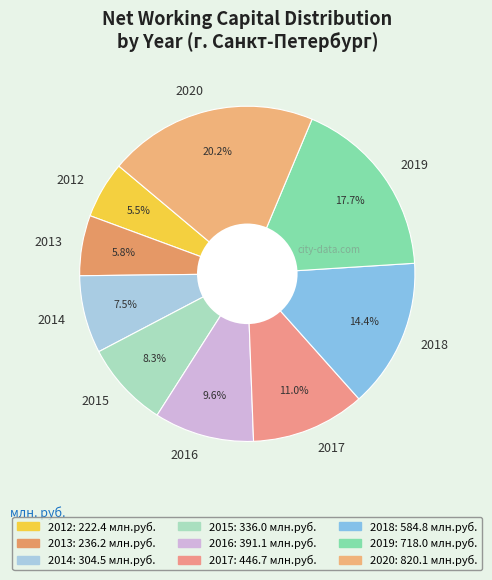

To the nearest percent, what percentage of the pie is 2017?

11%